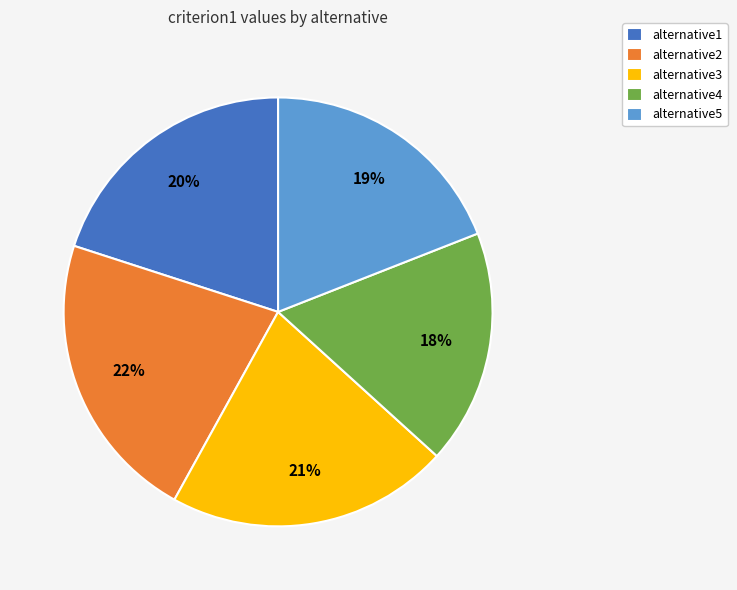

To the nearest percent, what is the combined percentage of alternative1 and alternative5?

39%